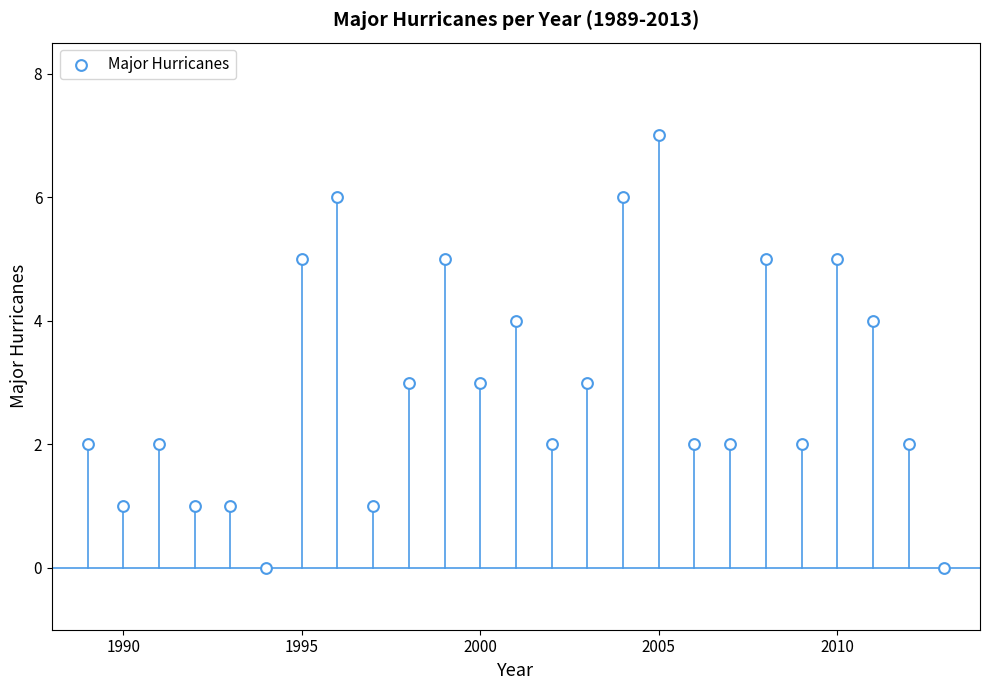

What is the range of Y values (max minus min)?

7